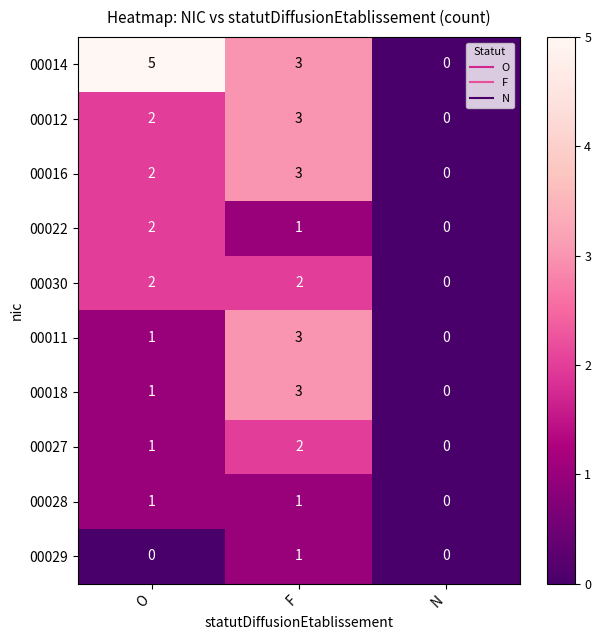

True or false: 00016 has a value of 3 at F.

True